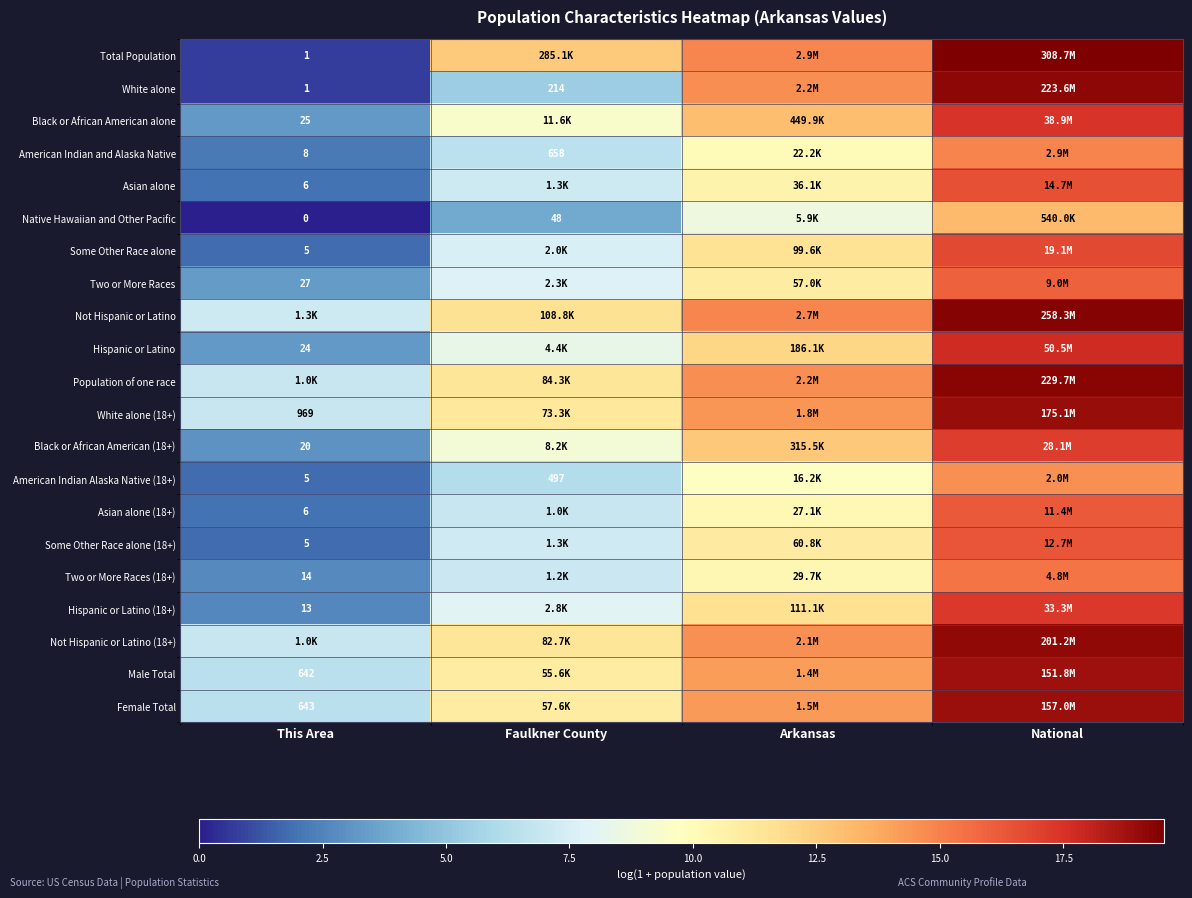

True or false: Female Total has a value of 3.0 at Faulkner County.

False